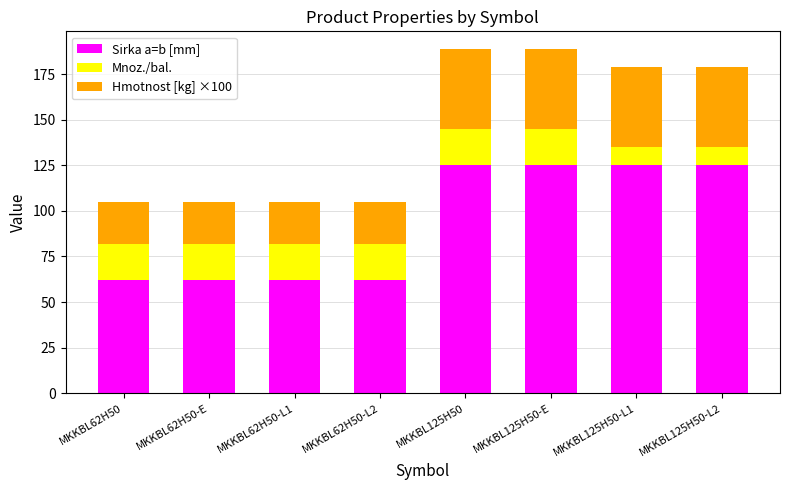

What is the minimum value for Sirka a=b [mm]?

62